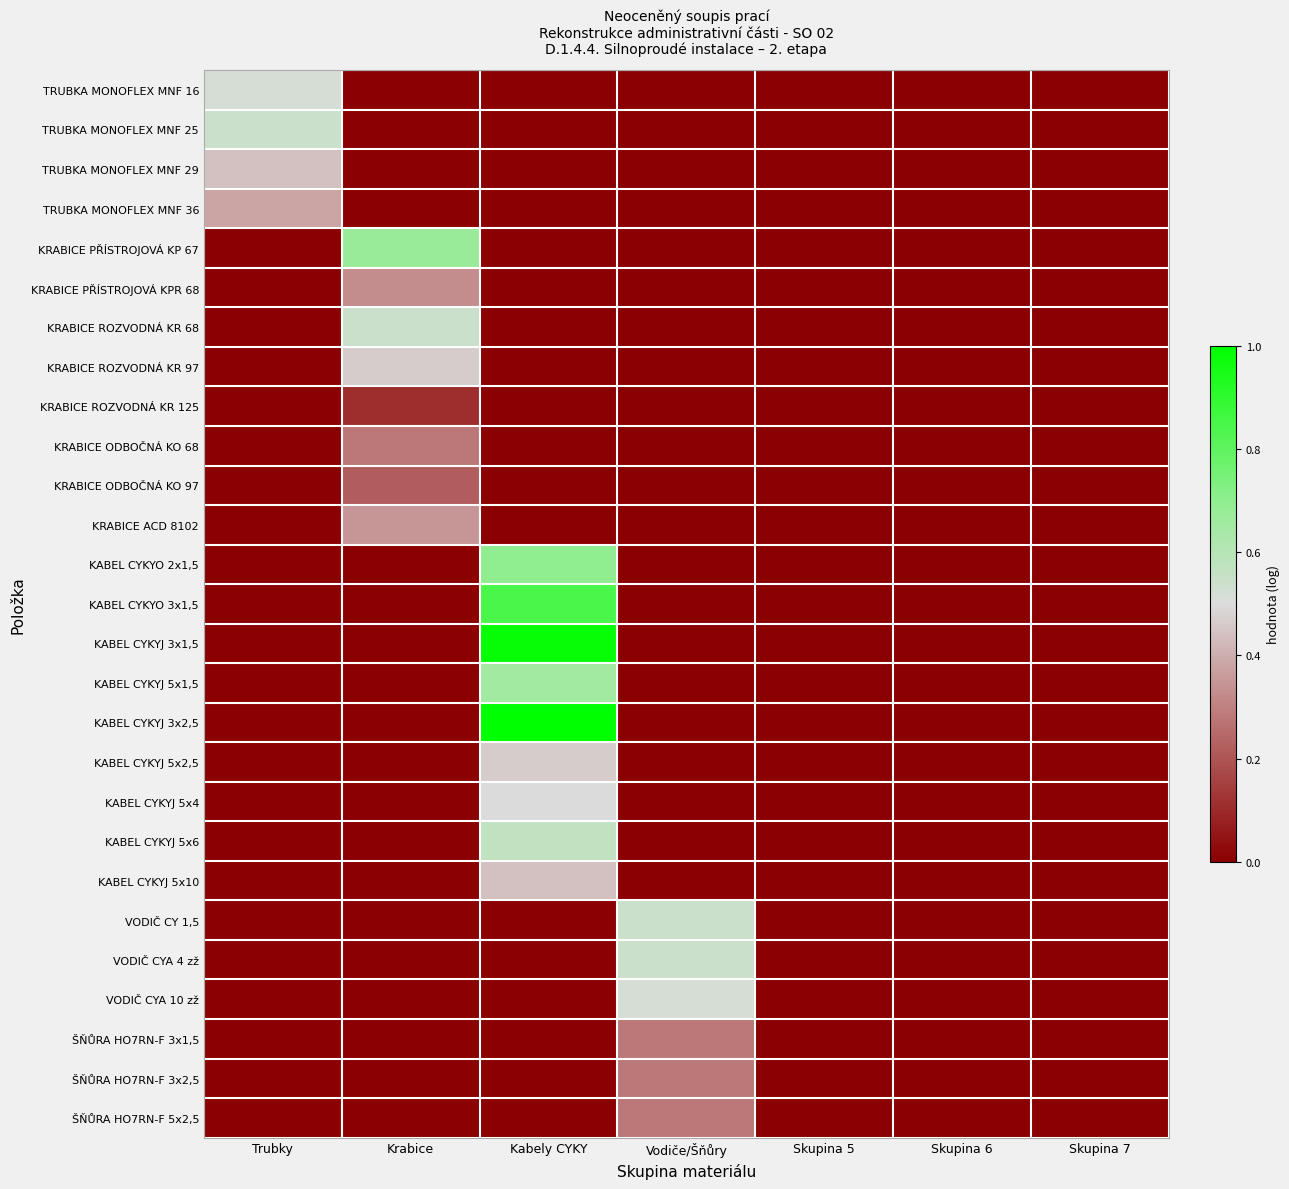

Reading left to right, extract all data points from this chart.

TRUBKA MONOFLEX MNF 16: Trubky=0.5	Krabice=0.0	Kabely CYKY=0.0	Vodiče/Šňůry=0.0	Skupina 5=0.0	Skupina 6=0.0	Skupina 7=0.0
TRUBKA MONOFLEX MNF 25: Trubky=0.5	Krabice=0.0	Kabely CYKY=0.0	Vodiče/Šňůry=0.0	Skupina 5=0.0	Skupina 6=0.0	Skupina 7=0.0
TRUBKA MONOFLEX MNF 29: Trubky=0.4	Krabice=0.0	Kabely CYKY=0.0	Vodiče/Šňůry=0.0	Skupina 5=0.0	Skupina 6=0.0	Skupina 7=0.0
TRUBKA MONOFLEX MNF 36: Trubky=0.4	Krabice=0.0	Kabely CYKY=0.0	Vodiče/Šňůry=0.0	Skupina 5=0.0	Skupina 6=0.0	Skupina 7=0.0
KRABICE PŘÍSTROJOVÁ KP 67: Trubky=0.0	Krabice=0.7	Kabely CYKY=0.0	Vodiče/Šňůry=0.0	Skupina 5=0.0	Skupina 6=0.0	Skupina 7=0.0
KRABICE PŘÍSTROJOVÁ KPR 68: Trubky=0.0	Krabice=0.3	Kabely CYKY=0.0	Vodiče/Šňůry=0.0	Skupina 5=0.0	Skupina 6=0.0	Skupina 7=0.0
KRABICE ROZVODNÁ KR 68: Trubky=0.0	Krabice=0.5	Kabely CYKY=0.0	Vodiče/Šňůry=0.0	Skupina 5=0.0	Skupina 6=0.0	Skupina 7=0.0
KRABICE ROZVODNÁ KR 97: Trubky=0.0	Krabice=0.5	Kabely CYKY=0.0	Vodiče/Šňůry=0.0	Skupina 5=0.0	Skupina 6=0.0	Skupina 7=0.0
KRABICE ROZVODNÁ KR 125: Trubky=0.0	Krabice=0.1	Kabely CYKY=0.0	Vodiče/Šňůry=0.0	Skupina 5=0.0	Skupina 6=0.0	Skupina 7=0.0
KRABICE ODBOČNÁ KO 68: Trubky=0.0	Krabice=0.3	Kabely CYKY=0.0	Vodiče/Šňůry=0.0	Skupina 5=0.0	Skupina 6=0.0	Skupina 7=0.0
KRABICE ODBOČNÁ KO 97: Trubky=0.0	Krabice=0.2	Kabely CYKY=0.0	Vodiče/Šňůry=0.0	Skupina 5=0.0	Skupina 6=0.0	Skupina 7=0.0
KRABICE ACD 8102: Trubky=0.0	Krabice=0.3	Kabely CYKY=0.0	Vodiče/Šňůry=0.0	Skupina 5=0.0	Skupina 6=0.0	Skupina 7=0.0
KABEL CYKYO 2x1,5: Trubky=0.0	Krabice=0.0	Kabely CYKY=0.7	Vodiče/Šňůry=0.0	Skupina 5=0.0	Skupina 6=0.0	Skupina 7=0.0
KABEL CYKYO 3x1,5: Trubky=0.0	Krabice=0.0	Kabely CYKY=0.8	Vodiče/Šňůry=0.0	Skupina 5=0.0	Skupina 6=0.0	Skupina 7=0.0
KABEL CYKYJ 3x1,5: Trubky=0.0	Krabice=0.0	Kabely CYKY=1.0	Vodiče/Šňůry=0.0	Skupina 5=0.0	Skupina 6=0.0	Skupina 7=0.0
KABEL CYKYJ 5x1,5: Trubky=0.0	Krabice=0.0	Kabely CYKY=0.7	Vodiče/Šňůry=0.0	Skupina 5=0.0	Skupina 6=0.0	Skupina 7=0.0
KABEL CYKYJ 3x2,5: Trubky=0.0	Krabice=0.0	Kabely CYKY=1.0	Vodiče/Šňůry=0.0	Skupina 5=0.0	Skupina 6=0.0	Skupina 7=0.0
KABEL CYKYJ 5x2,5: Trubky=0.0	Krabice=0.0	Kabely CYKY=0.5	Vodiče/Šňůry=0.0	Skupina 5=0.0	Skupina 6=0.0	Skupina 7=0.0
KABEL CYKYJ 5x4: Trubky=0.0	Krabice=0.0	Kabely CYKY=0.5	Vodiče/Šňůry=0.0	Skupina 5=0.0	Skupina 6=0.0	Skupina 7=0.0
KABEL CYKYJ 5x6: Trubky=0.0	Krabice=0.0	Kabely CYKY=0.6	Vodiče/Šňůry=0.0	Skupina 5=0.0	Skupina 6=0.0	Skupina 7=0.0
KABEL CYKYJ 5x10: Trubky=0.0	Krabice=0.0	Kabely CYKY=0.4	Vodiče/Šňůry=0.0	Skupina 5=0.0	Skupina 6=0.0	Skupina 7=0.0
VODIČ CY 1,5: Trubky=0.0	Krabice=0.0	Kabely CYKY=0.0	Vodiče/Šňůry=0.5	Skupina 5=0.0	Skupina 6=0.0	Skupina 7=0.0
VODIČ CYA 4 zž: Trubky=0.0	Krabice=0.0	Kabely CYKY=0.0	Vodiče/Šňůry=0.5	Skupina 5=0.0	Skupina 6=0.0	Skupina 7=0.0
VODIČ CYA 10 zž: Trubky=0.0	Krabice=0.0	Kabely CYKY=0.0	Vodiče/Šňůry=0.5	Skupina 5=0.0	Skupina 6=0.0	Skupina 7=0.0
ŠŇŮRA HO7RN-F 3x1,5: Trubky=0.0	Krabice=0.0	Kabely CYKY=0.0	Vodiče/Šňůry=0.3	Skupina 5=0.0	Skupina 6=0.0	Skupina 7=0.0
ŠŇŮRA HO7RN-F 3x2,5: Trubky=0.0	Krabice=0.0	Kabely CYKY=0.0	Vodiče/Šňůry=0.3	Skupina 5=0.0	Skupina 6=0.0	Skupina 7=0.0
ŠŇŮRA HO7RN-F 5x2,5: Trubky=0.0	Krabice=0.0	Kabely CYKY=0.0	Vodiče/Šňůry=0.3	Skupina 5=0.0	Skupina 6=0.0	Skupina 7=0.0